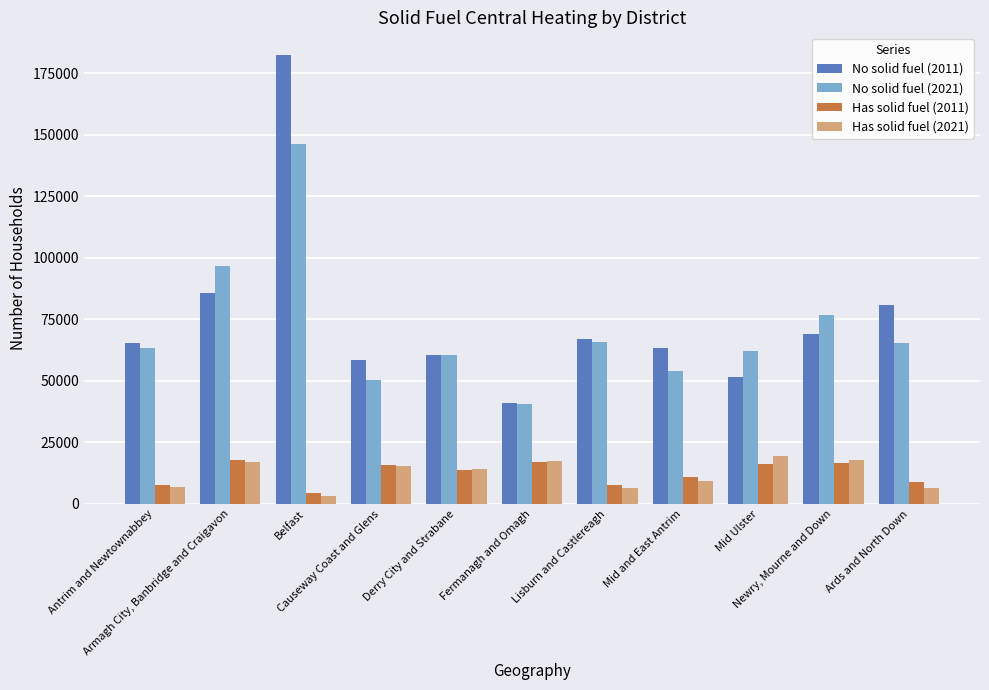

Rank the series at Ards and North Down from highest to lowest value.

No solid fuel (2011), No solid fuel (2021), Has solid fuel (2011), Has solid fuel (2021)